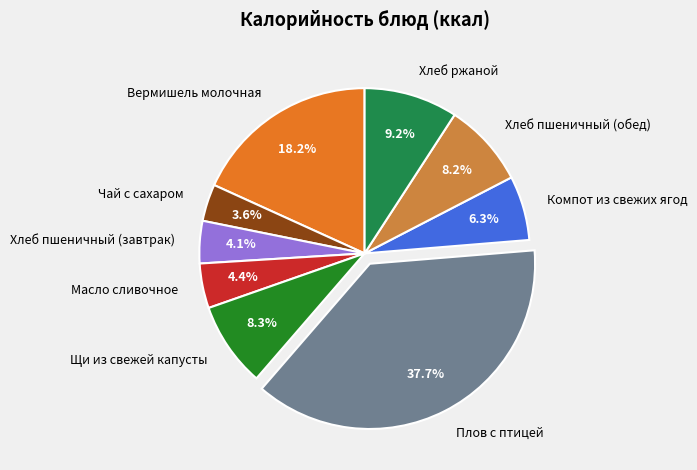

Which has a higher value, Компот из свежих ягод or Хлеб пшеничный (обед)?

Хлеб пшеничный (обед)